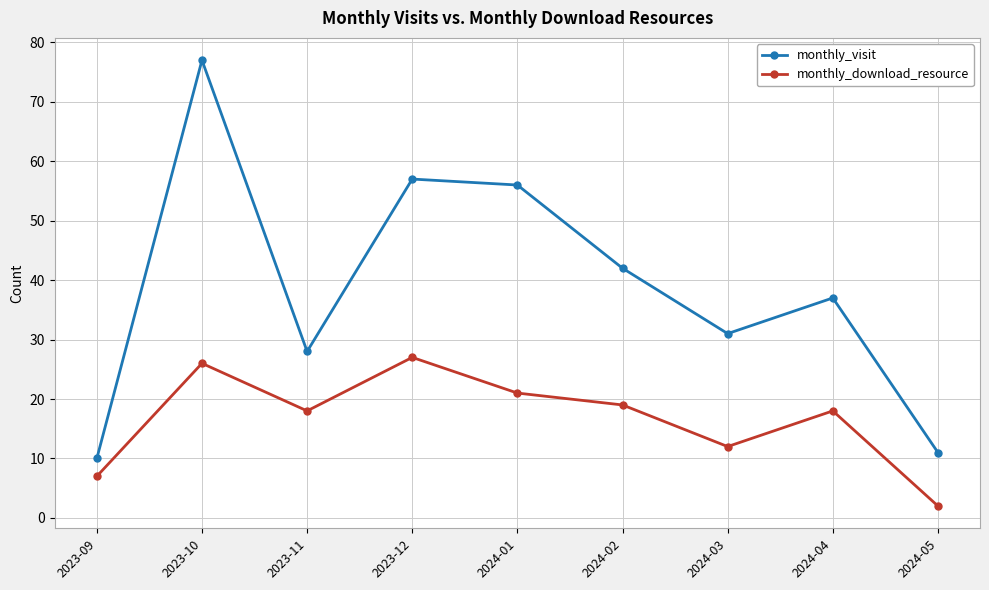

What is the label of the 3rd point from the left?

2023-11